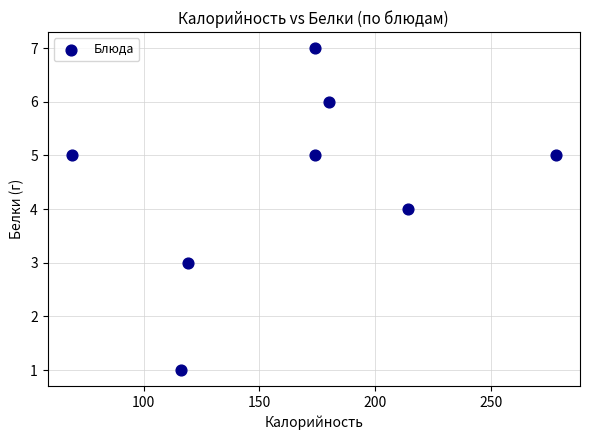

What is the average X value?

166